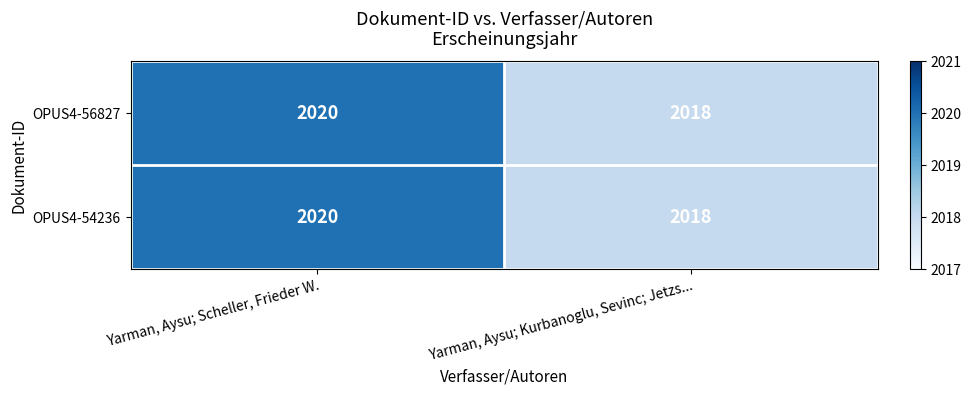

List the labels in order of OPUS4-54236 value, largest first.

Yarman, Aysu; Scheller, Frieder W., Yarman, Aysu; Kurbanoglu, Sevinc; Jetzs...